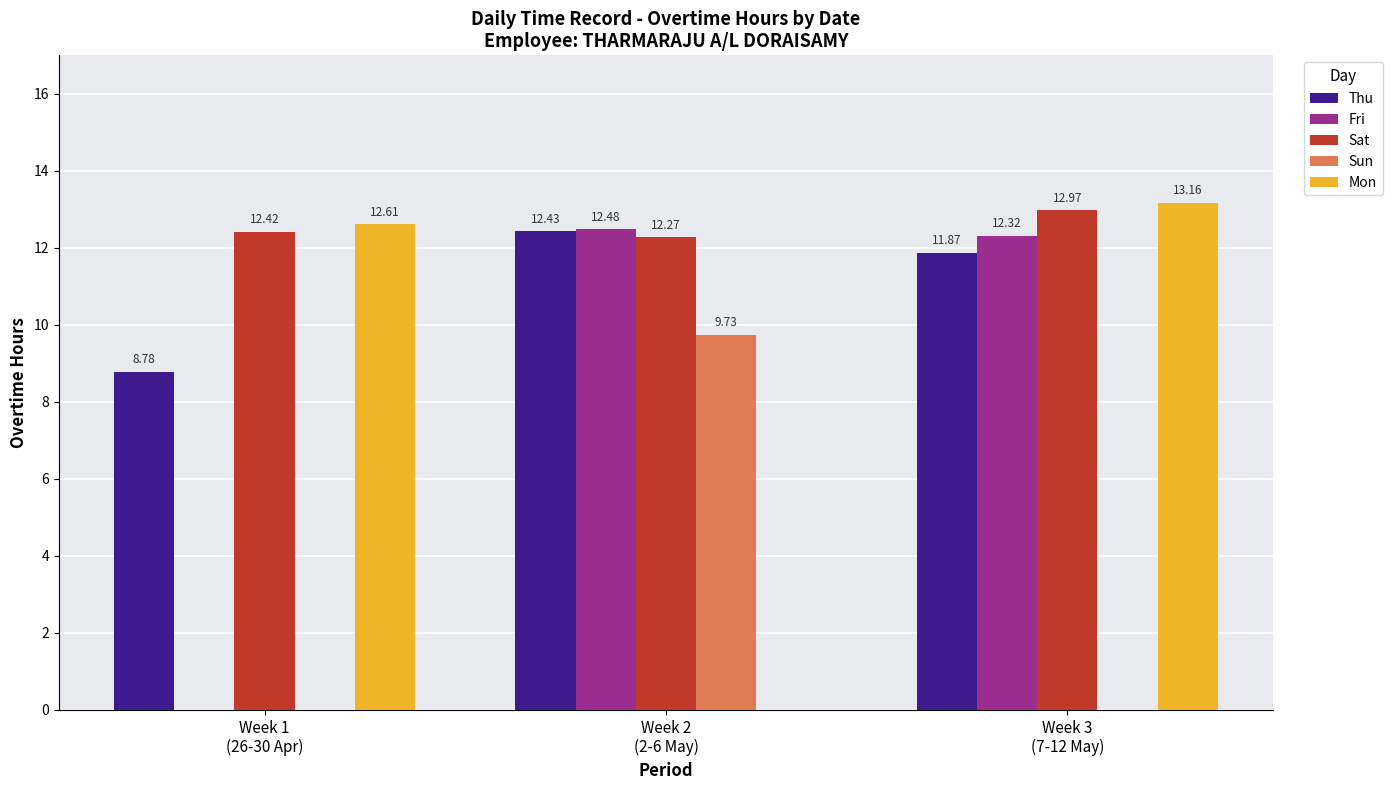

What is the sum of all Thu values?

33.1